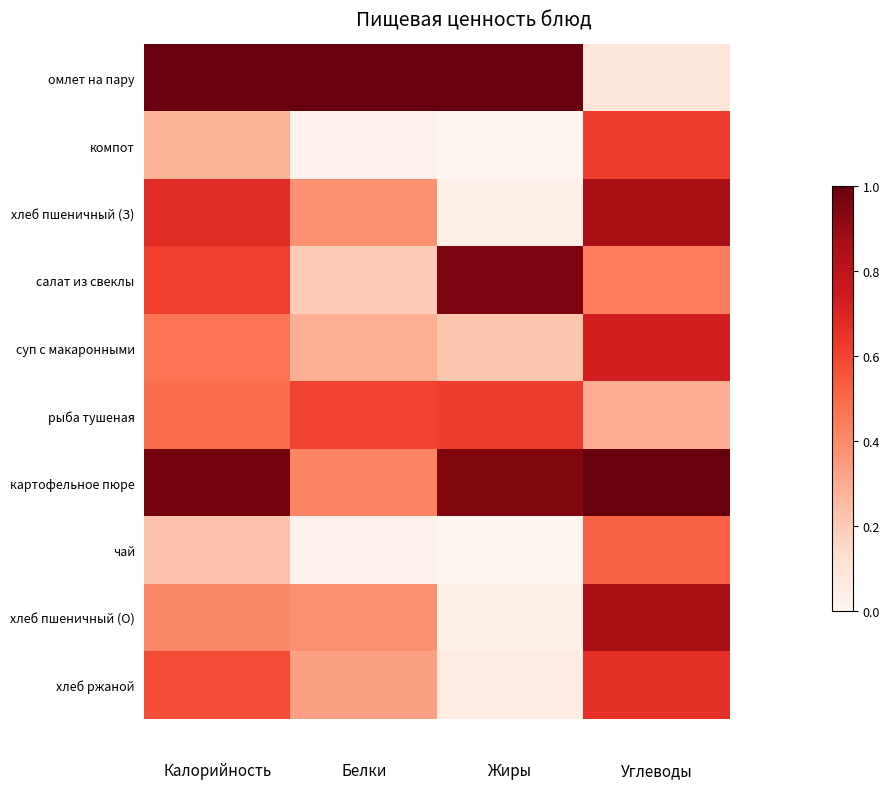

What is the greatest value displayed?

1.0